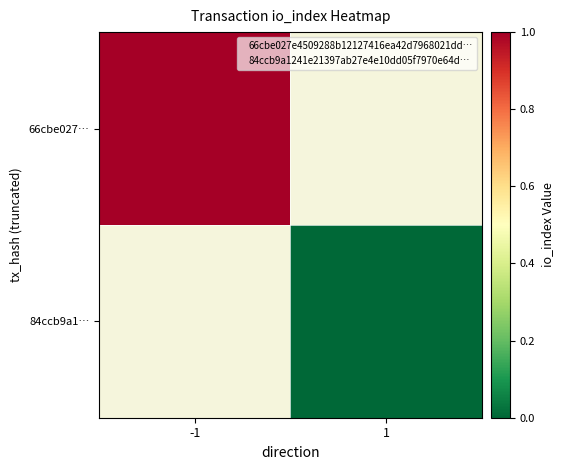

List the series in order of their peak value, highest first.

66cbe027…, 84ccb9a1…